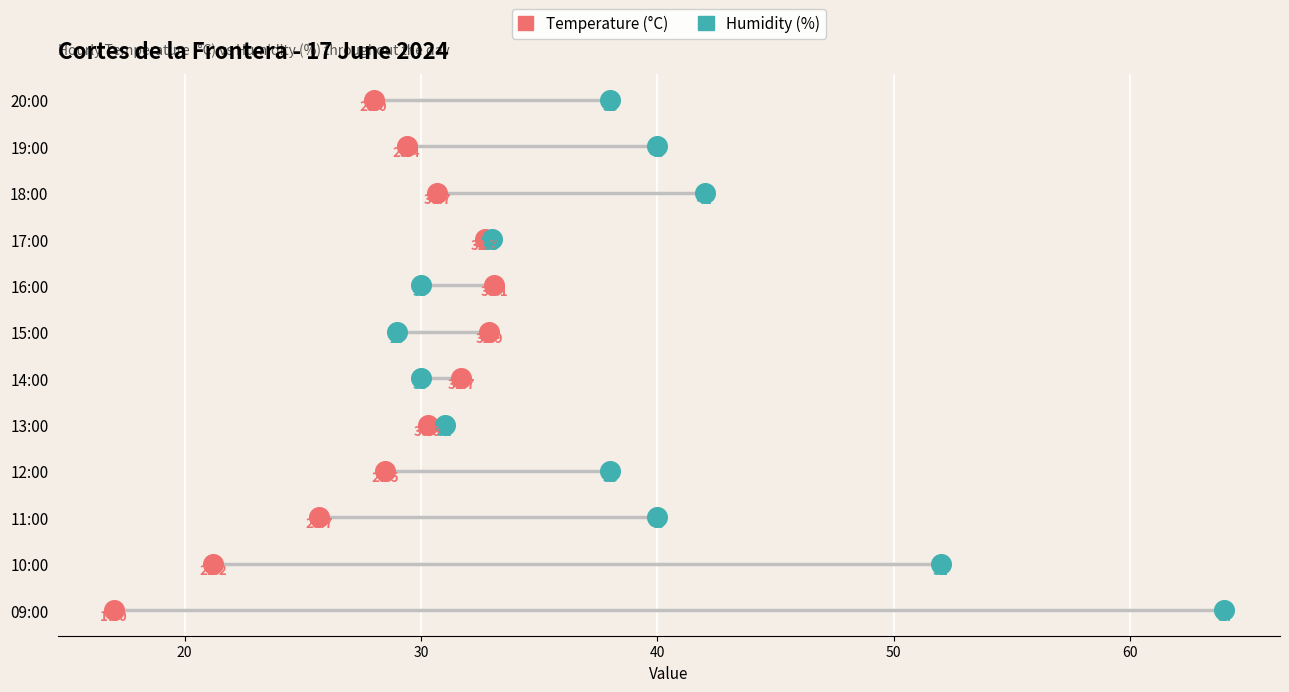

What are all the series names shown in the legend?

Temperature (°C), Humidity (%)